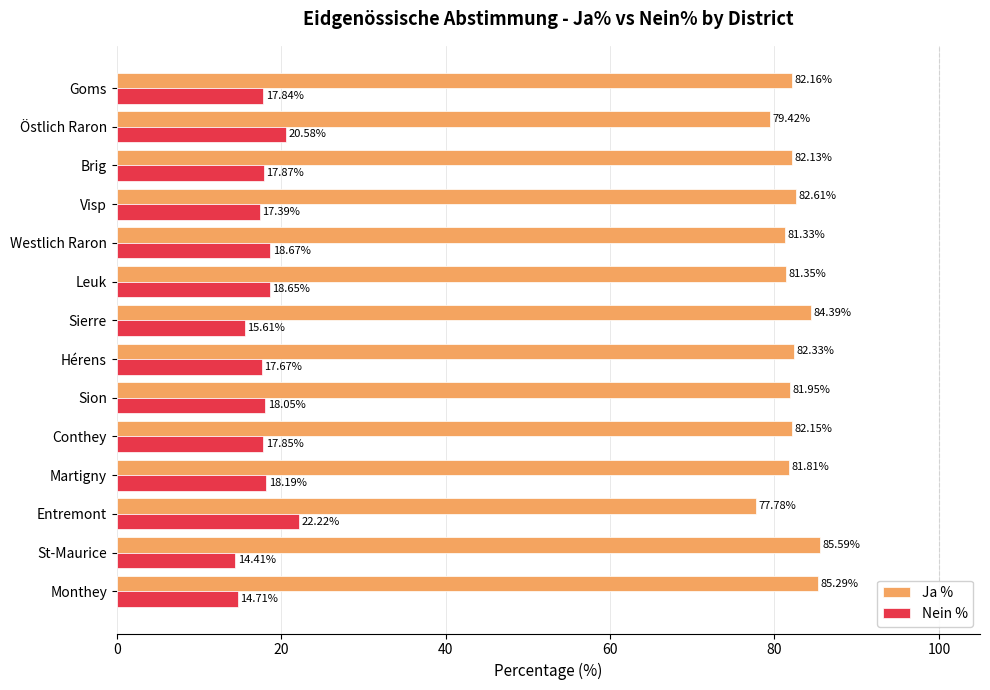

What is the difference between the maximum and second lowest values in the Nein % series?

7.5